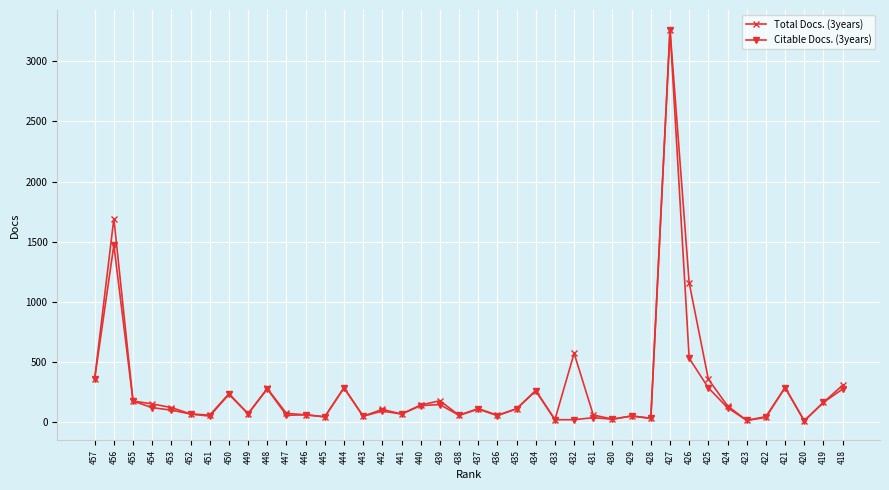

True or false: Total Docs. (3years) has more than 1 points higher than both neighbors.

True